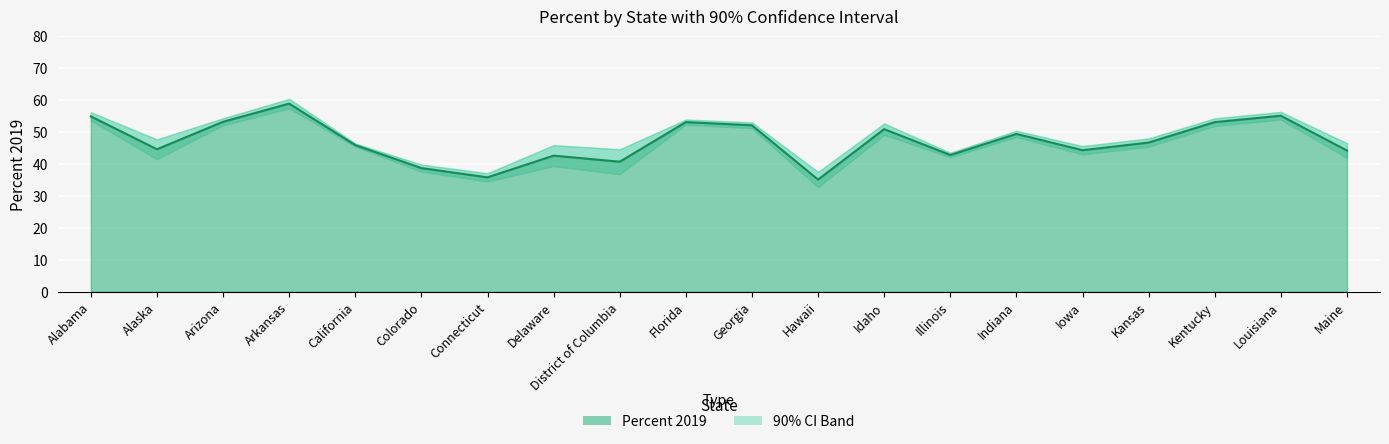

The Lower Bound series shows 52.3 at Florida. True or false?

True